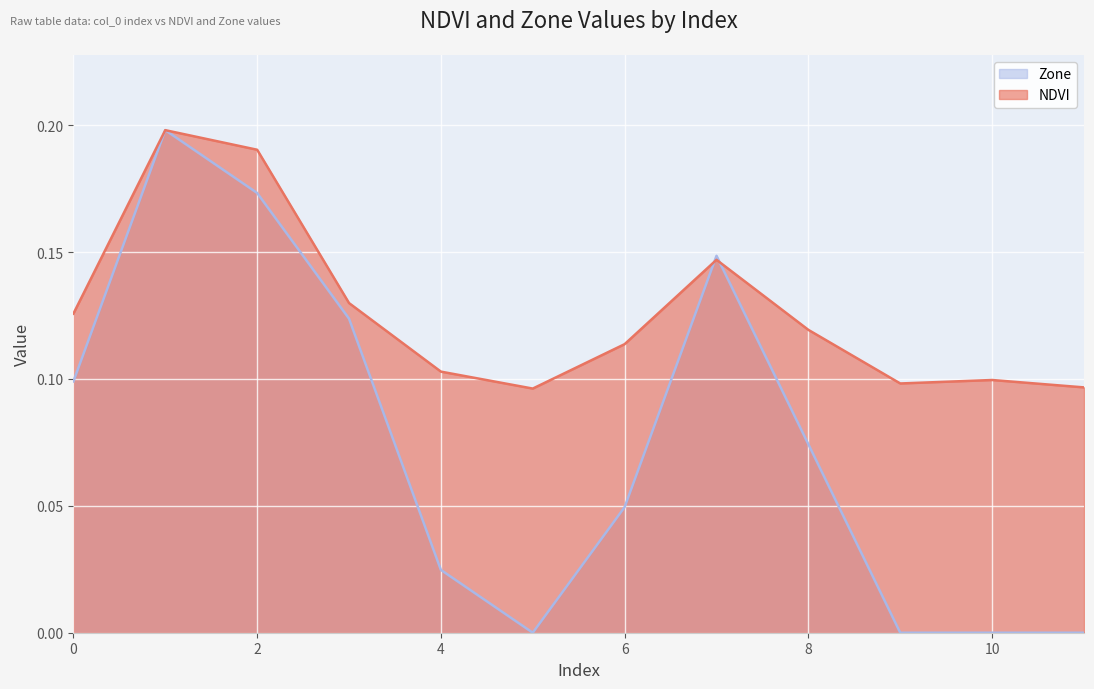

Is it true that Zone equals 0.0 at 8?

False